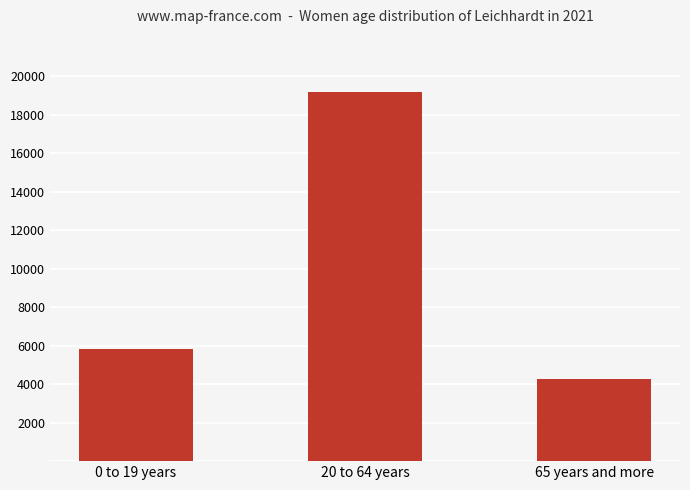

Are the bars grouped side by side (vs. stacked)?

No